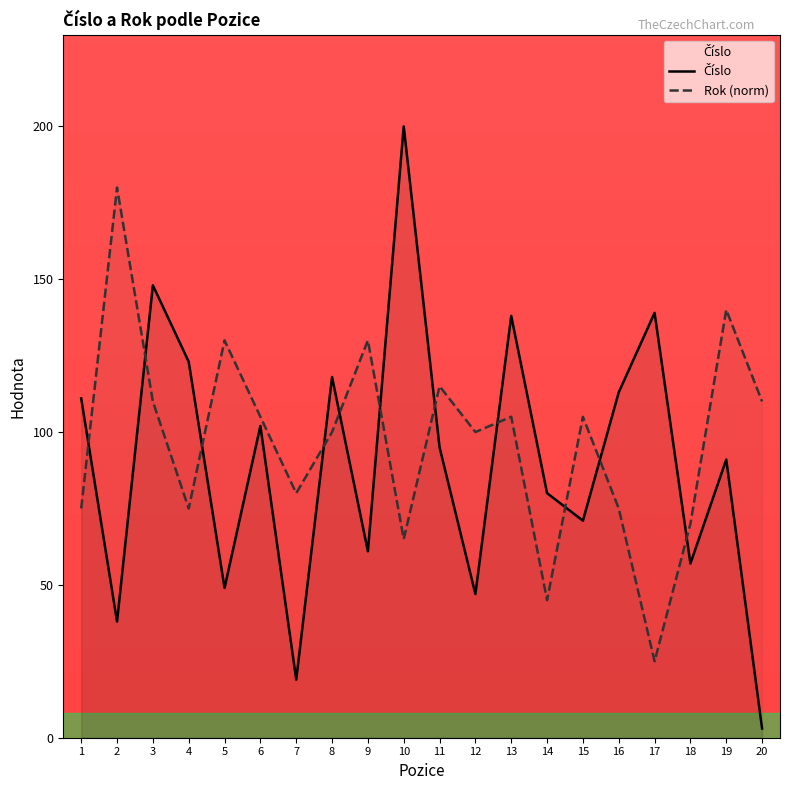

Which label corresponds to the largest value in the chart?

10